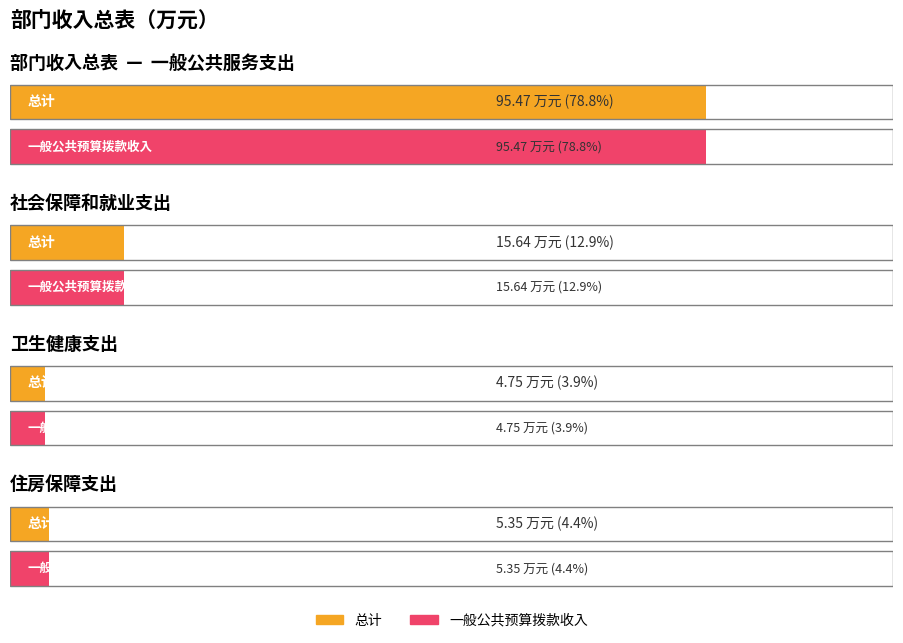

Is the value of 一般公共预算拨款收入 at 住房保障支出 greater than the value of 总计 at 住房保障支出?

No